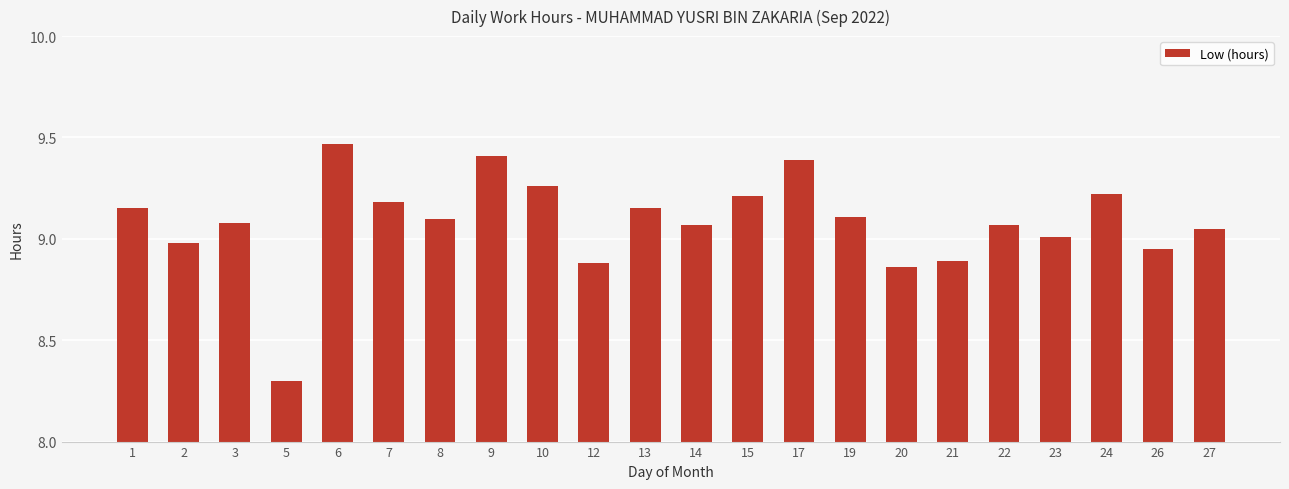

The chart shows a value of 12.7 at 13. True or false?

False